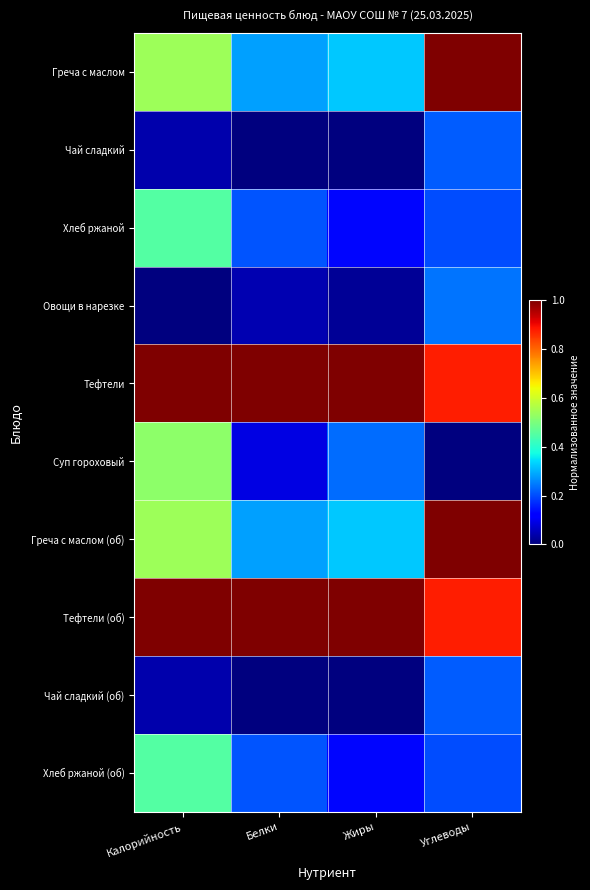

Count the number of categories in the chart.

4